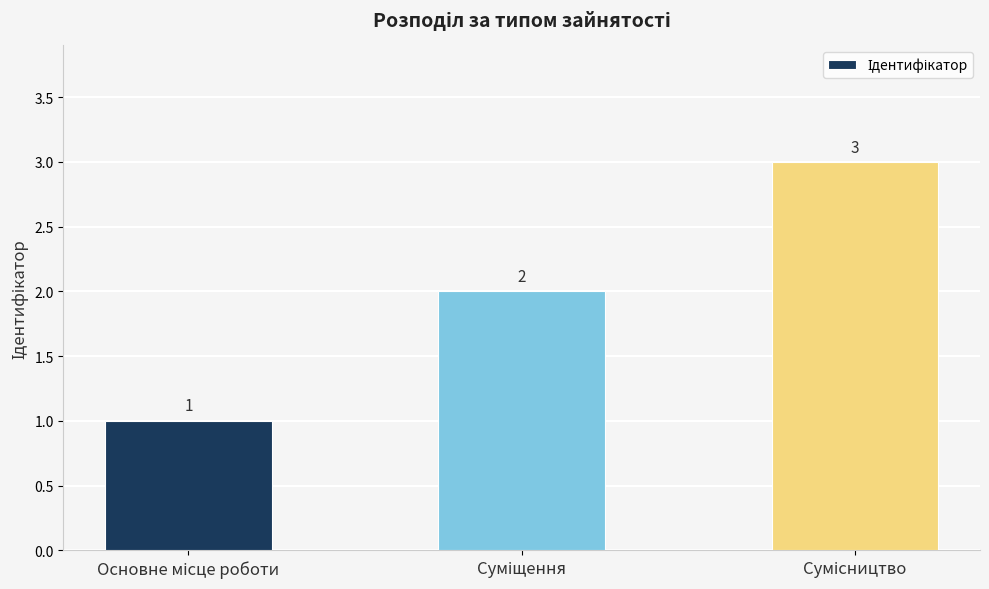

What is the greatest value displayed?

3